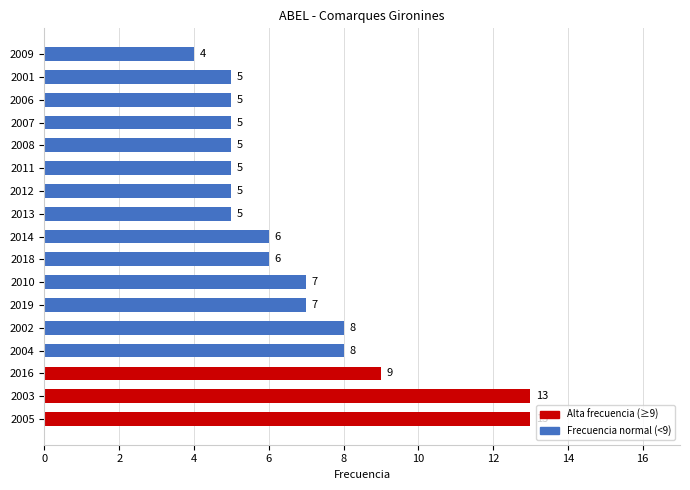

How many series are shown in this chart?

1